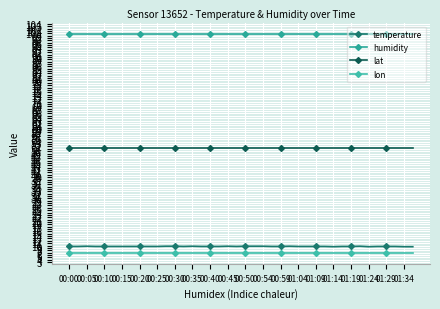

Does the chart have visible grid lines?

Yes